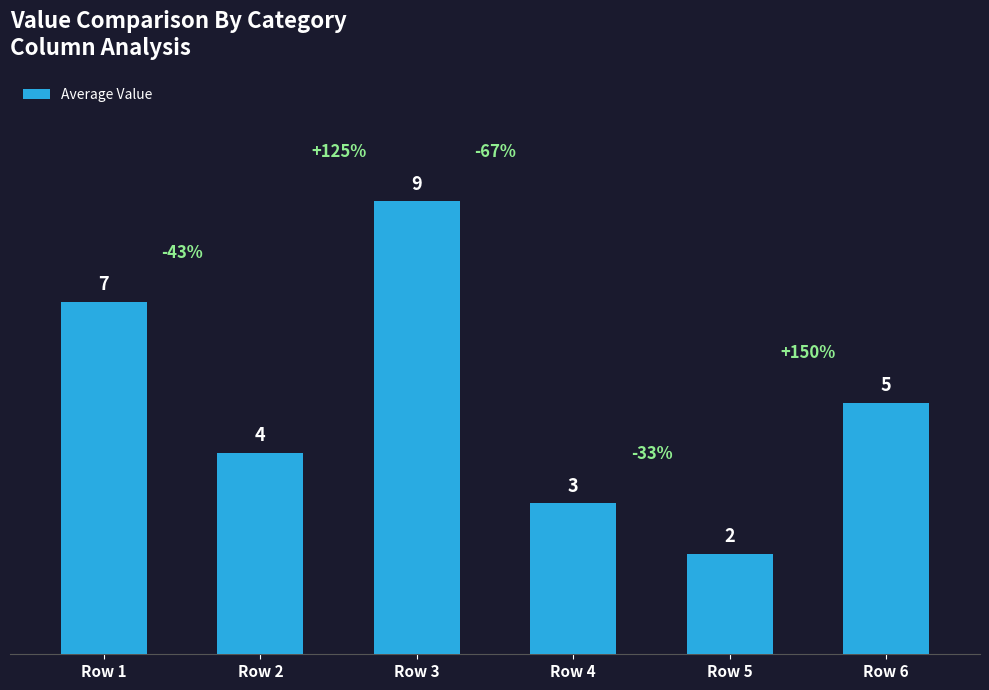

What is the maximum value shown in the chart?

9